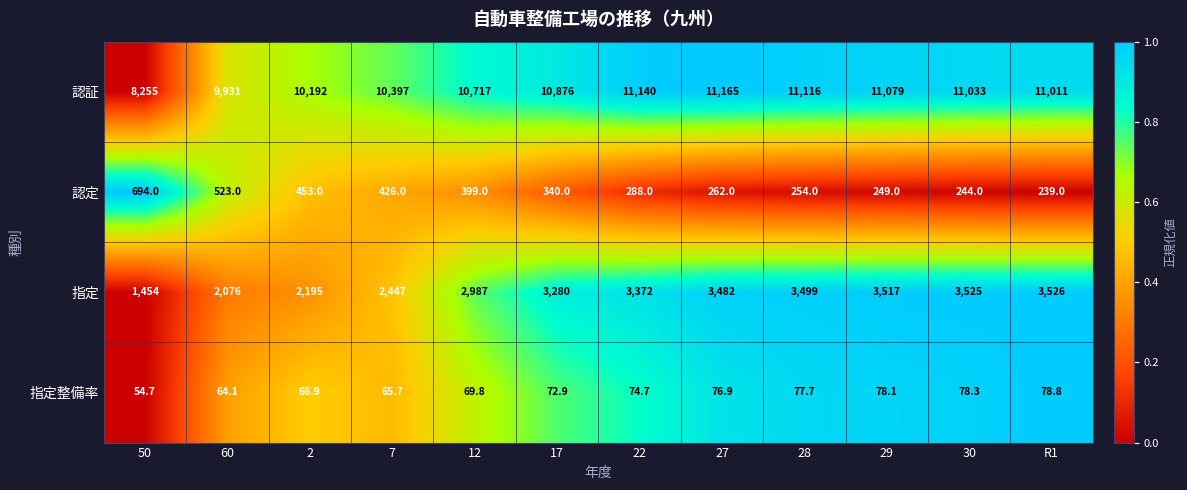

Which series has the largest total across all categories?

認証